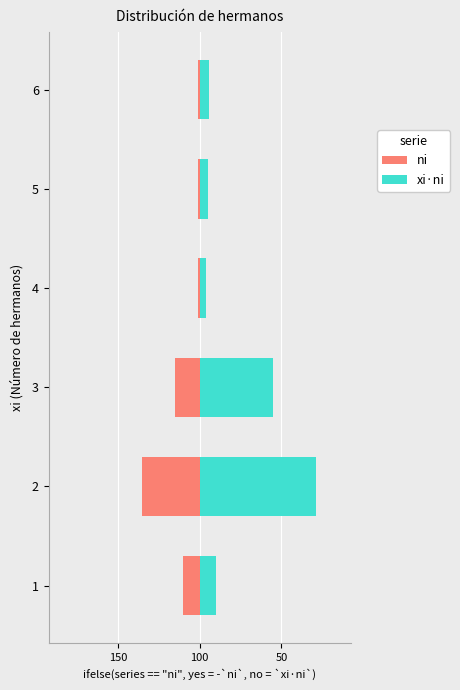

Which series has the largest total across all categories?

xi·ni